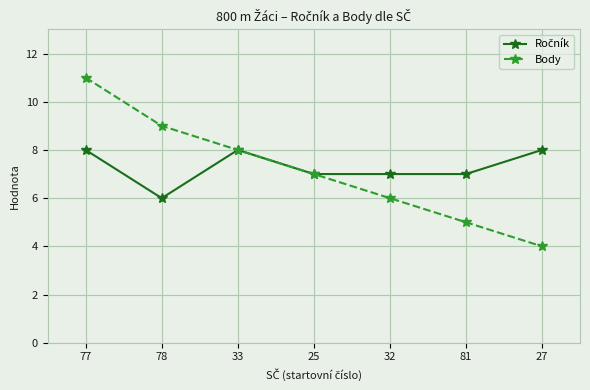

Rank the categories by Body value from highest to lowest.

77, 78, 33, 25, 32, 81, 27